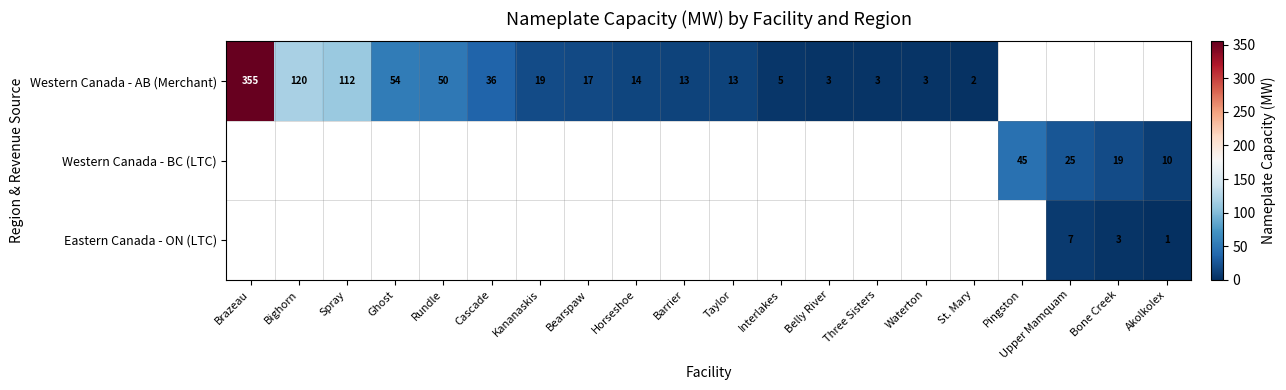

The Western Canada - AB (Merchant) series shows 120 at Bighorn. True or false?

True